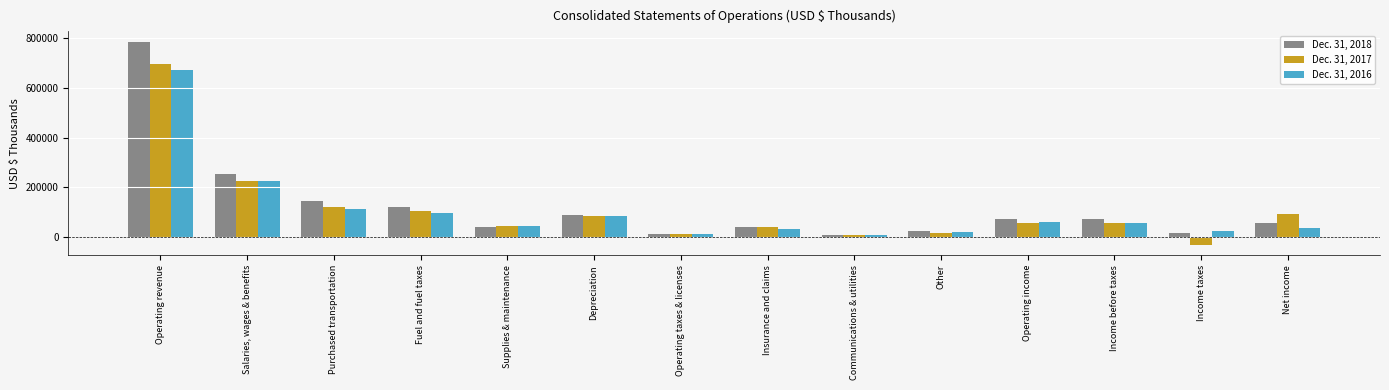

Is it true that Dec. 31, 2018 equals 114504 at Salaries, wages & benefits?

False